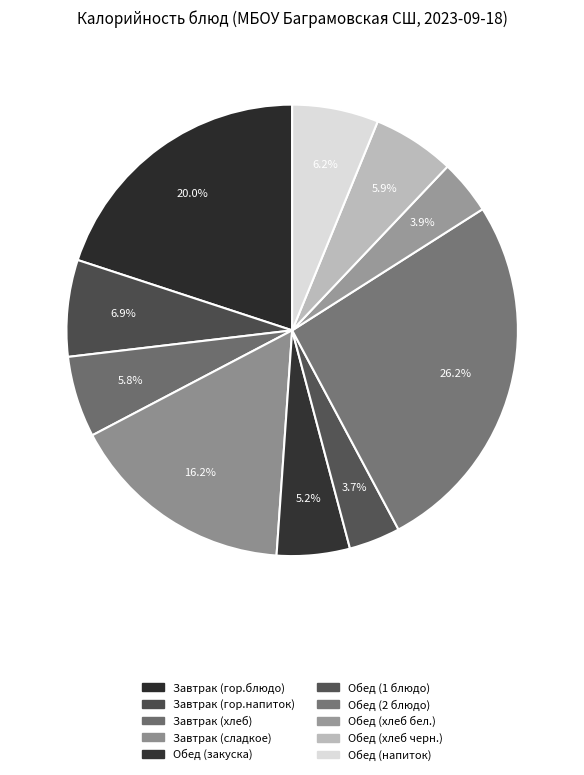

Is it true that Завтрак (сладкое) is 16% of the pie?

True